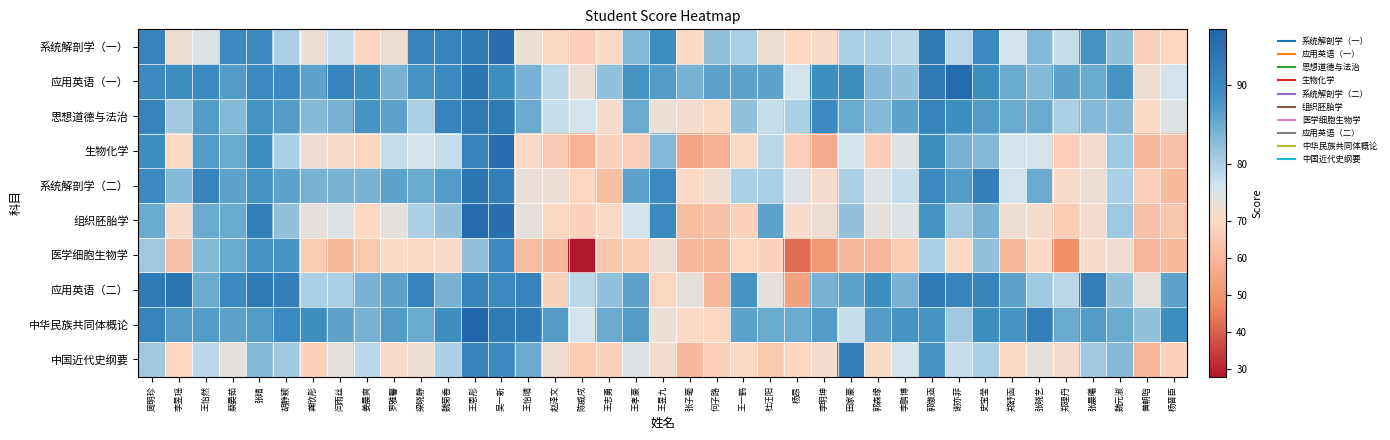

Rank the series at 罗雅馨 from highest to lowest value.

中华民族共同体概论, 思想道德与法治, 系统解剖学（二）, 应用英语（二）, 应用英语（一）, 生物化学, 组织胚胎学, 系统解剖学（一）, 中国近代史纲要, 医学细胞生物学